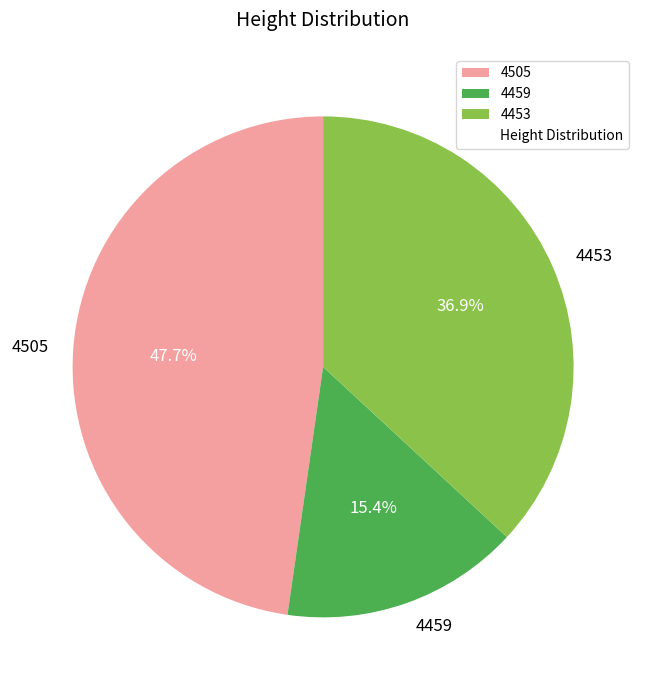

What is the ratio of the value at 4505 to the value at 4453?

1.3